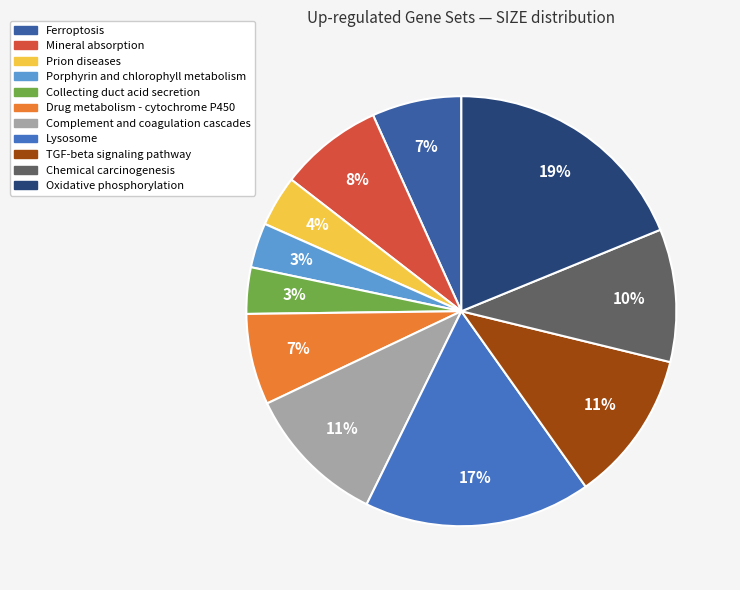

What percentage do Drug metabolism - cytochrome P450 and Porphyrin and chlorophyll metabolism together represent?

10.2%